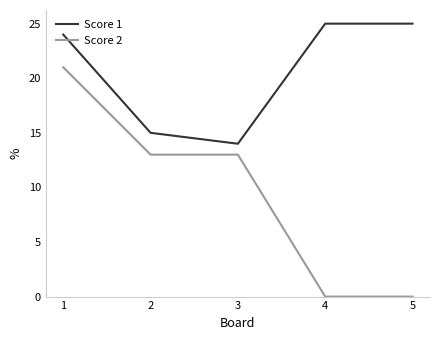

What is the total value across all series at 1?

45